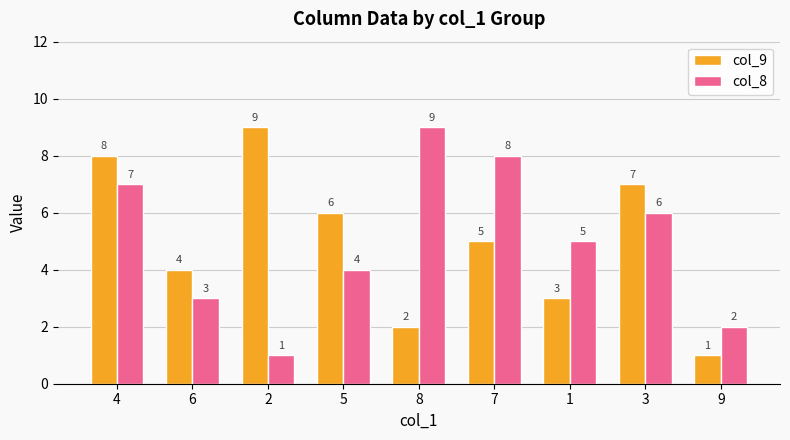

What is the value of the col_9 bar at the 9th from the left?

1